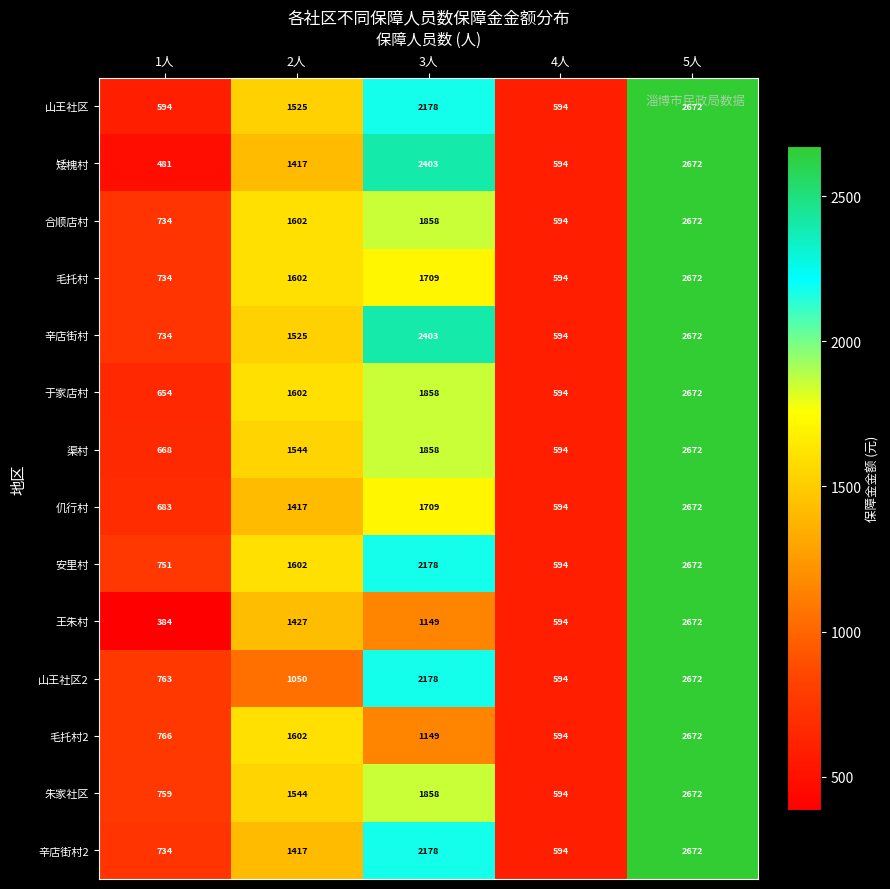

How many values in the 合顺店村 series are below 1602?

2